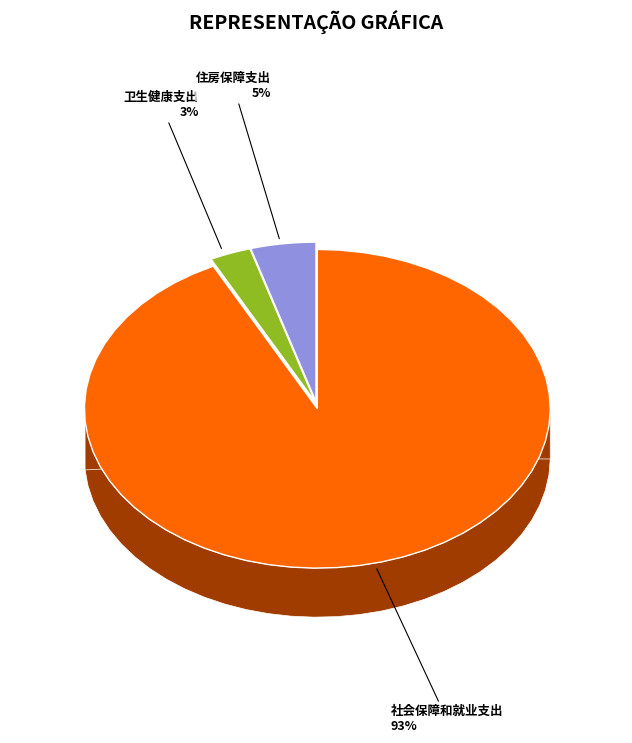

Approximately how many times larger is the value at 住房保障支出 compared to 卫生健康支出?

1.6